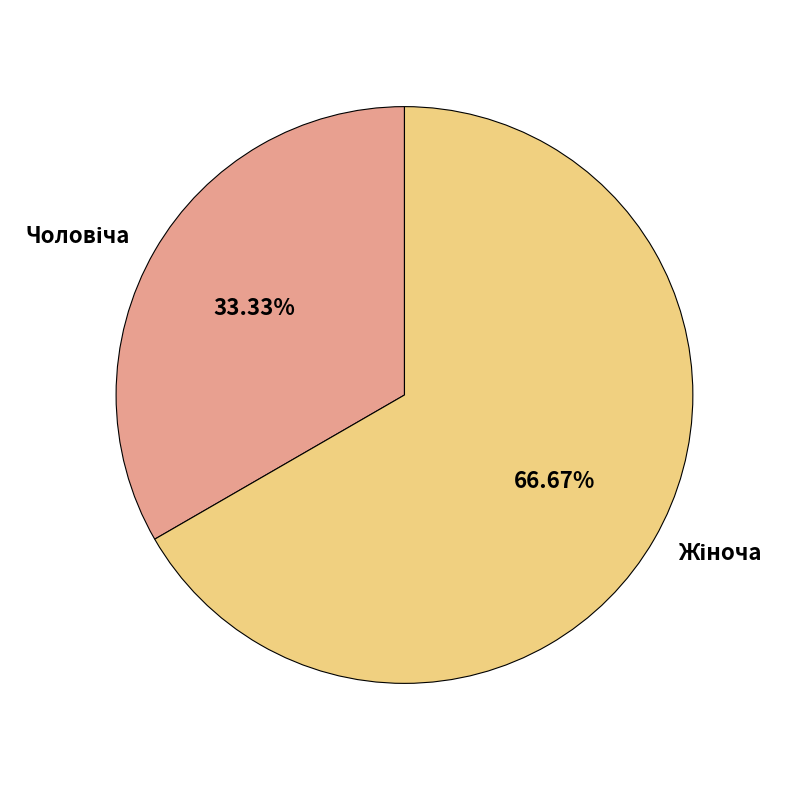

Is there any slice that represents more than half of the pie?

Yes